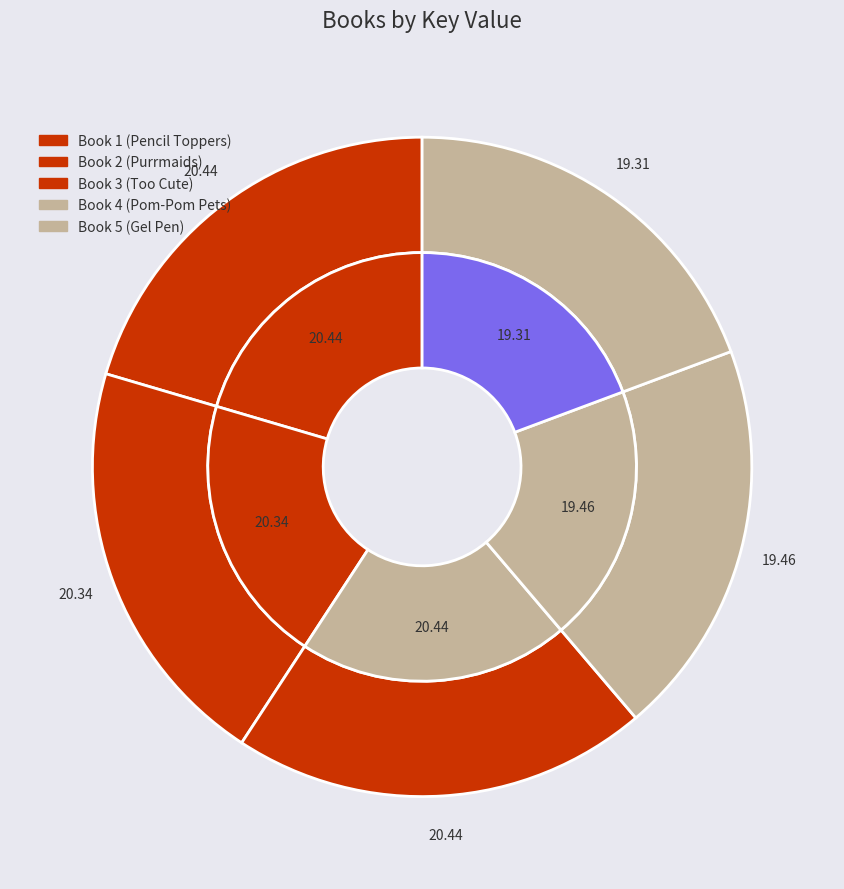

Between Kawaii Pencil Toppers and Creative Kits: Pom-Pom Pets, which is larger?

Kawaii Pencil Toppers